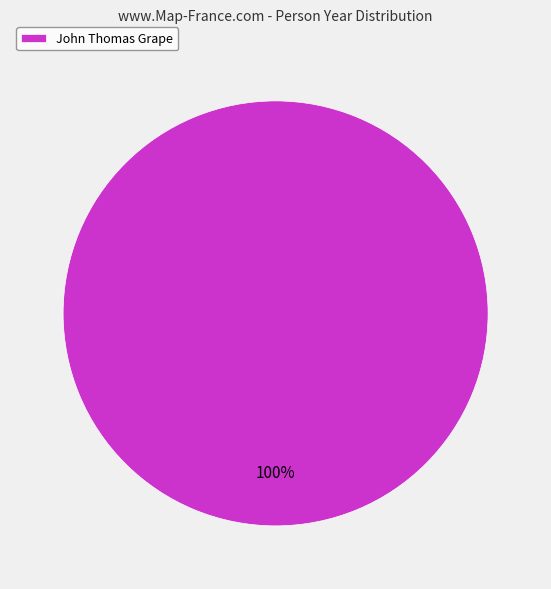

Is there any slice that represents more than half of the pie?

Yes